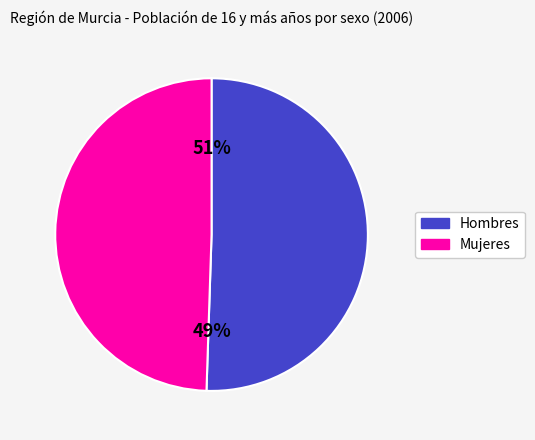

True or false: Hombres accounts for 58% of the total.

False